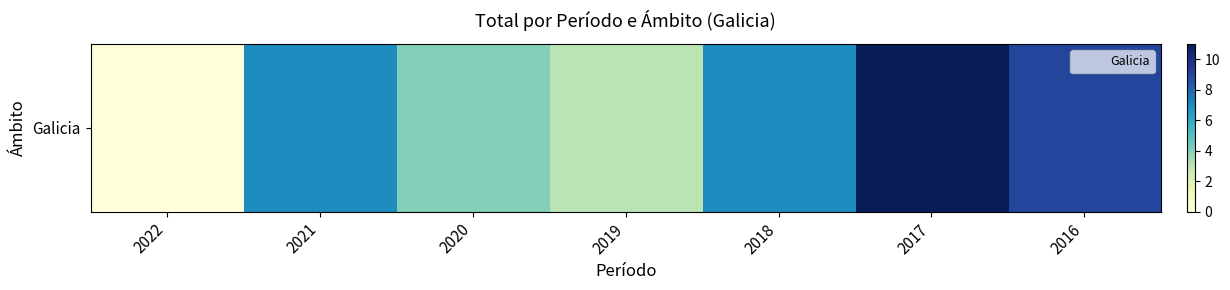

Is it true that the value at 2018 is 7?

True